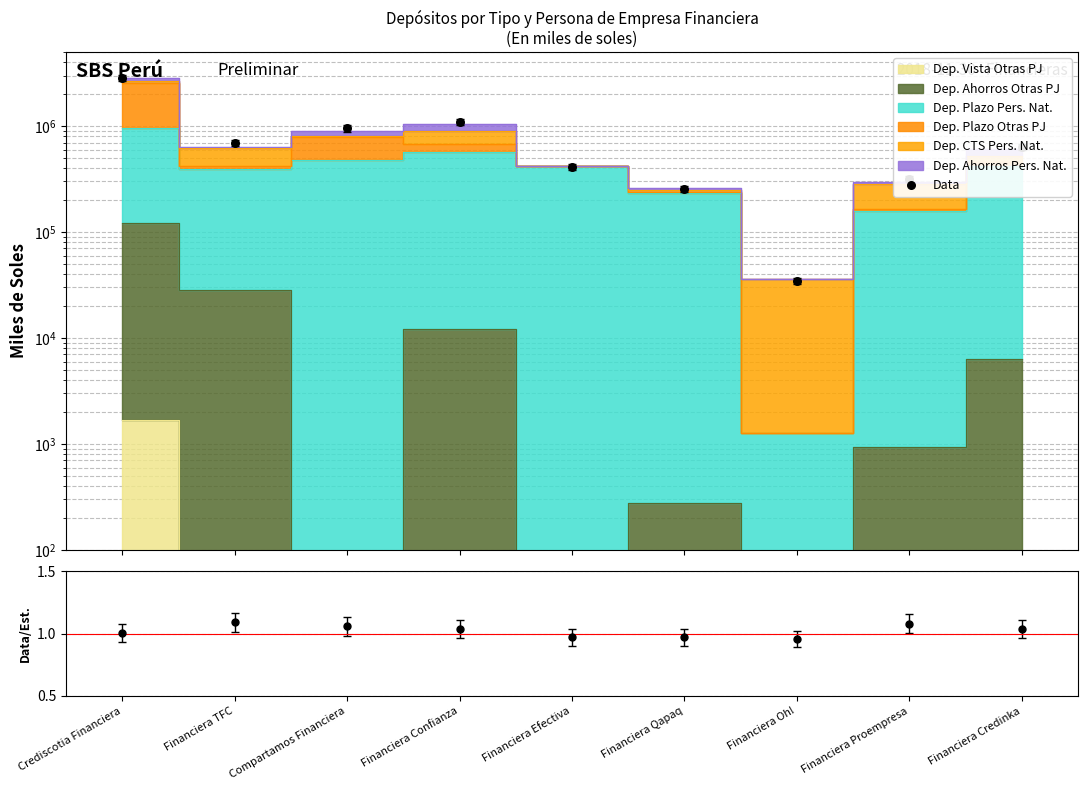

Approximately how many times larger is the value at Crediscotia Financiera compared to Financiera Confianza?

2.6